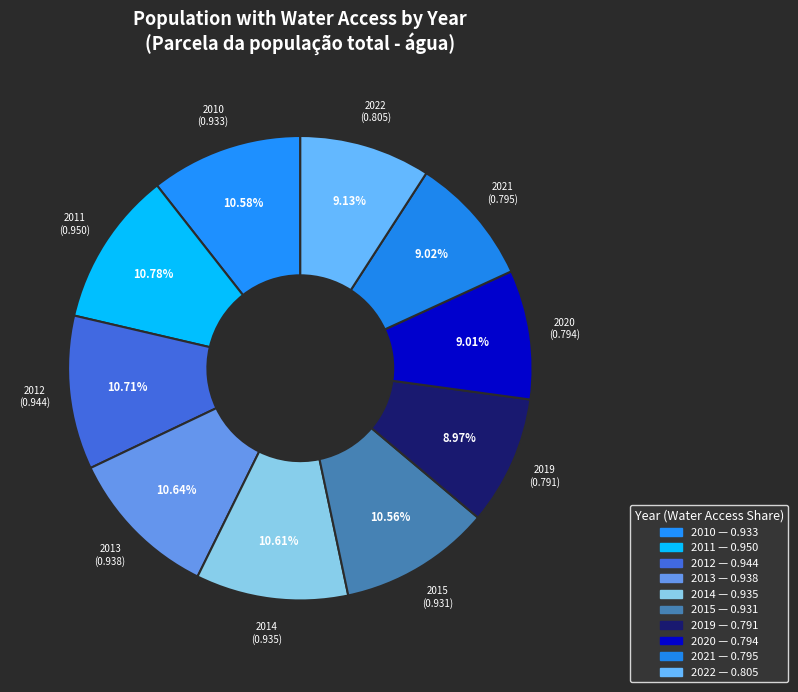

What percentage do 2010 and 2012 together represent?

21.3%